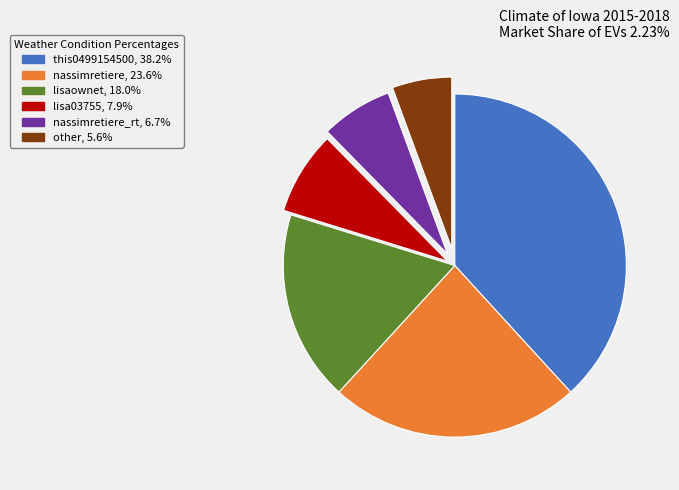

Is there a majority slice in this chart?

No